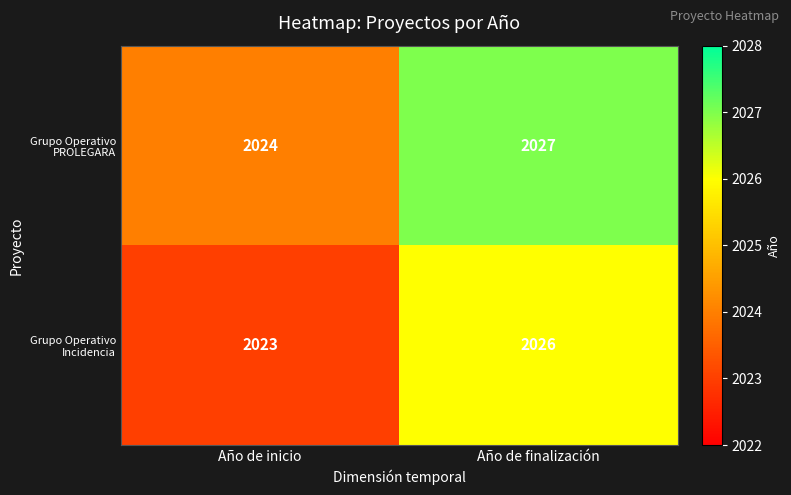

Count the number of categories in the chart.

2